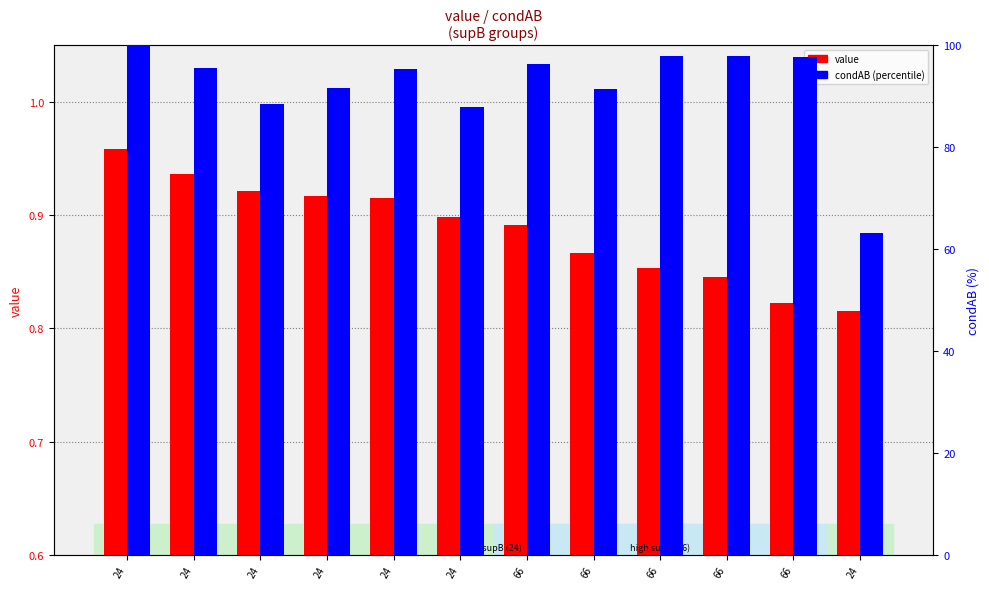

True or false: value has a value of 0.8 at 66.

True